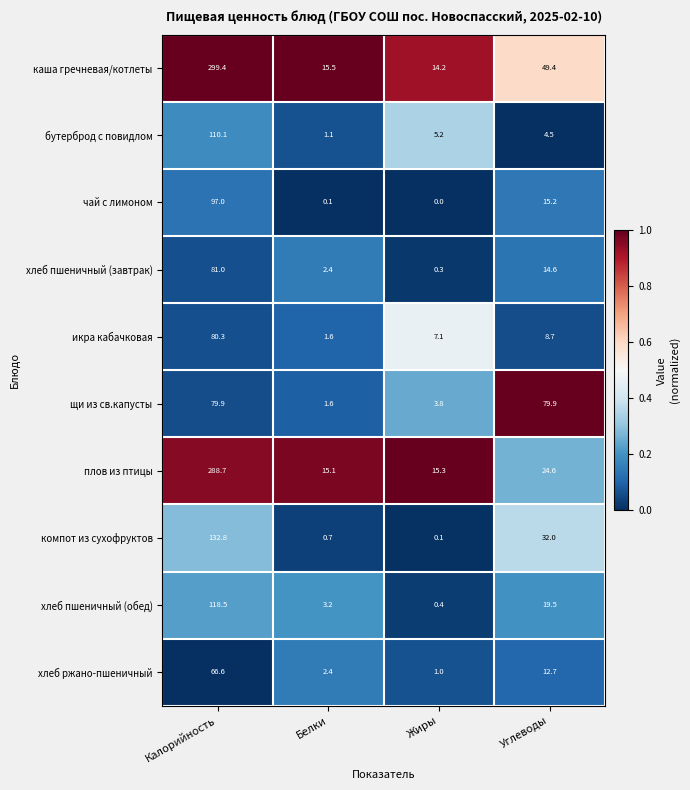

Which category has the lowest value in the хлеб пшеничный (завтрак) series?

Жиры